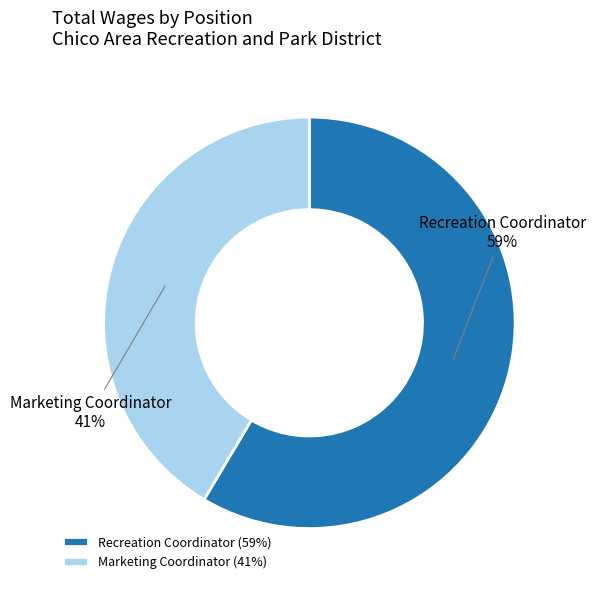

What is the majority slice?

Recreation Coordinator